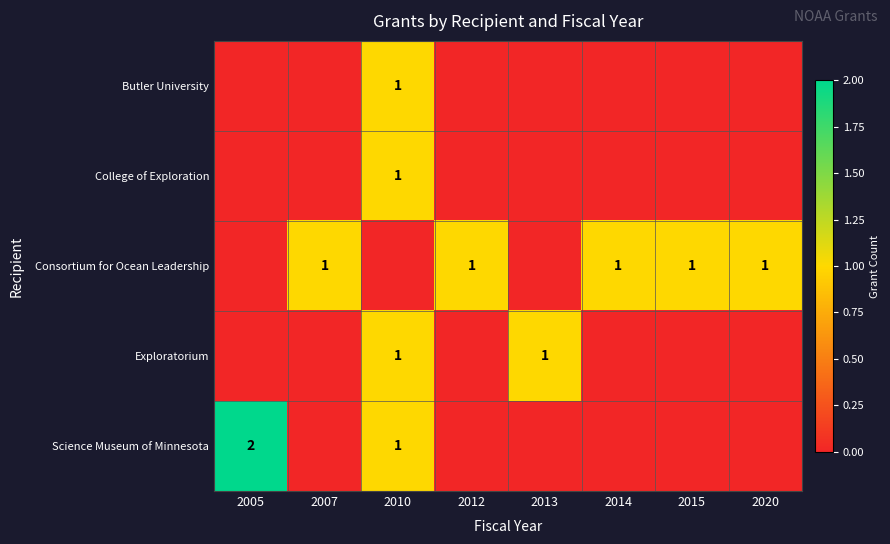

How many data points does each series have?

8